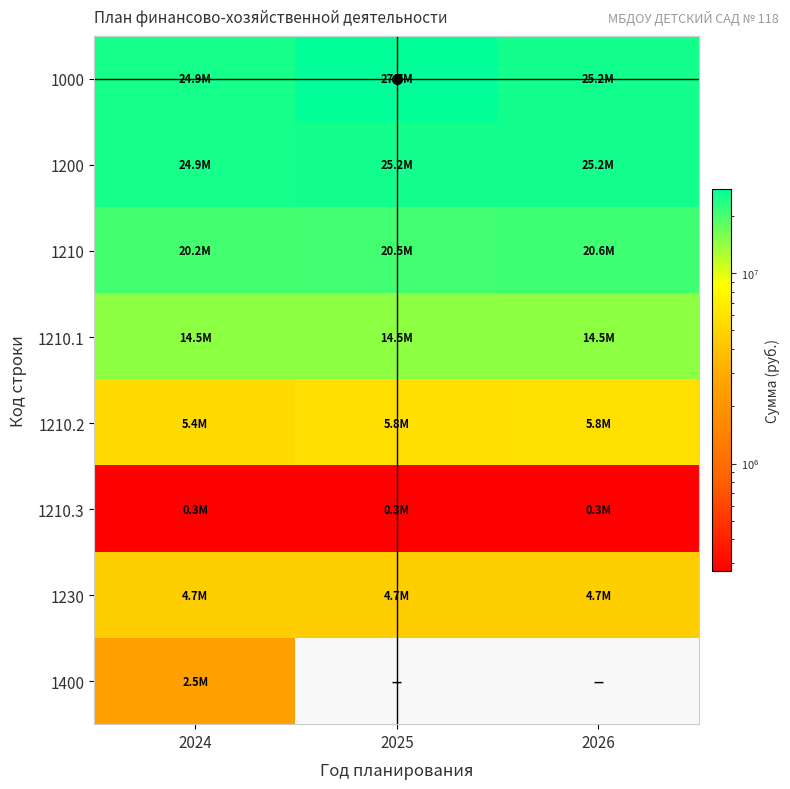

Between 2025 and 2024, which is larger?

2025